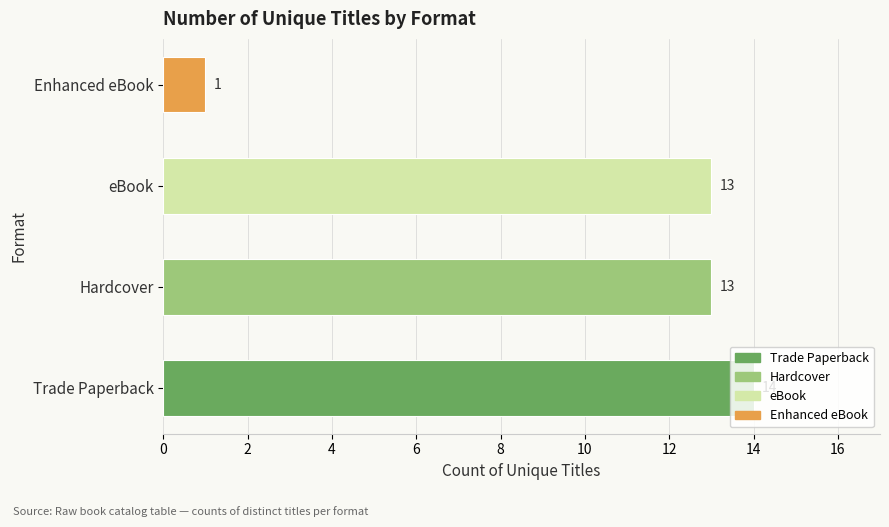

What is the average value?

10